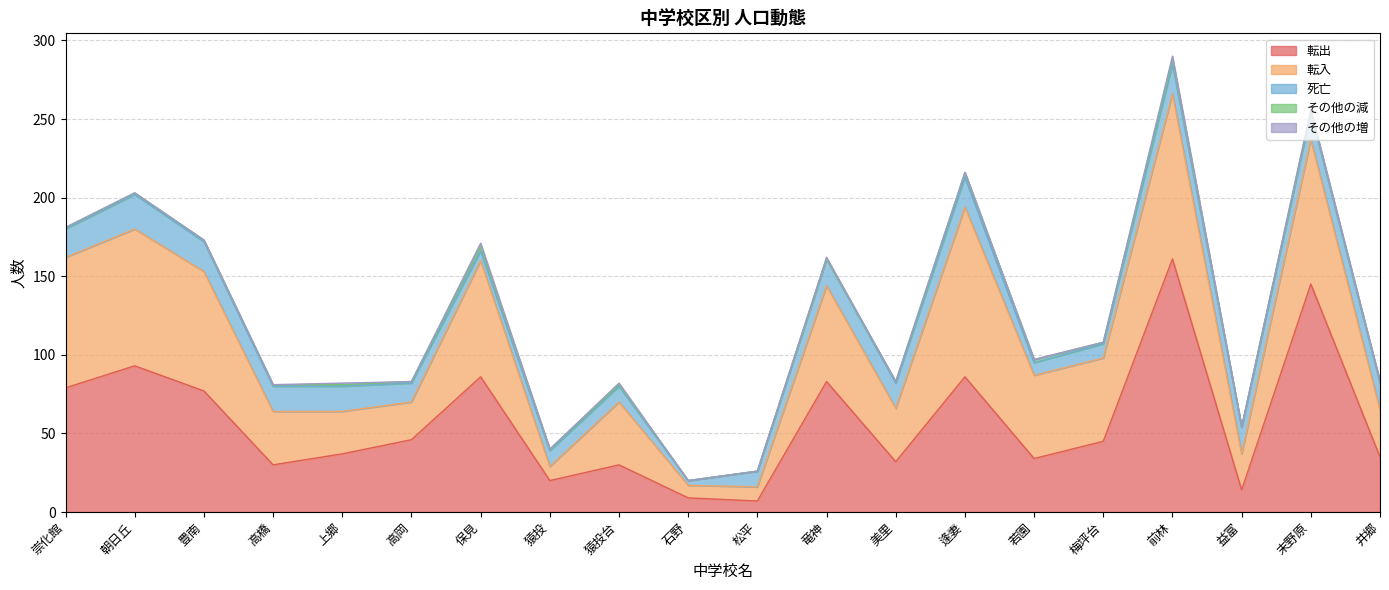

What is the sum of the その他の減 values at 若園 and 末野原?

3